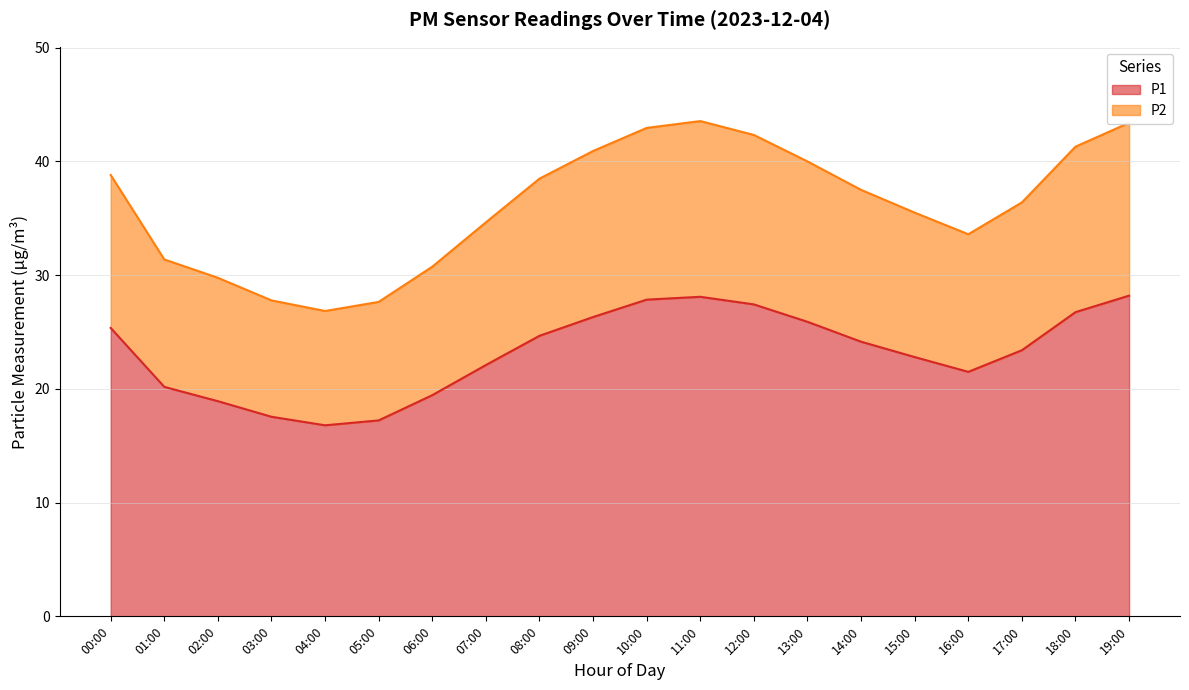

What position from the right is 15:00?

5